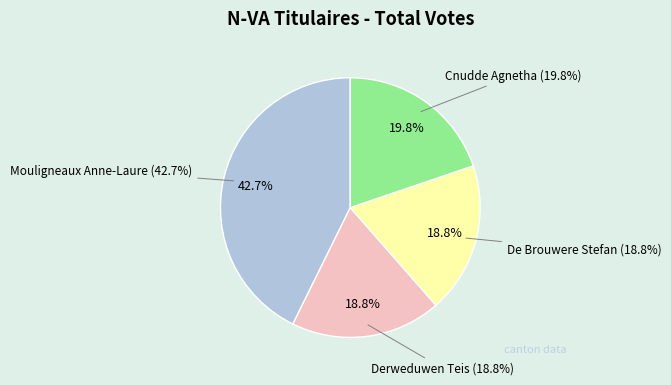

Which slice is the smallest?

Derweduwen Teis